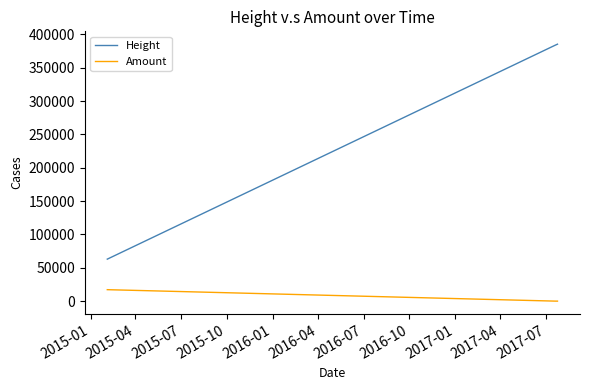

Rank the series by their average value, from highest to lowest.

Height, Amount